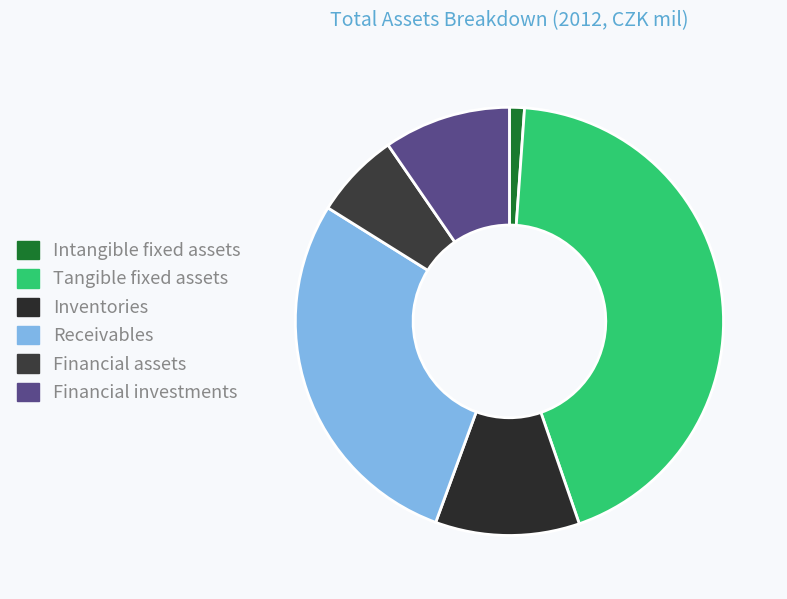

Which slice is the smallest?

Intangible fixed assets